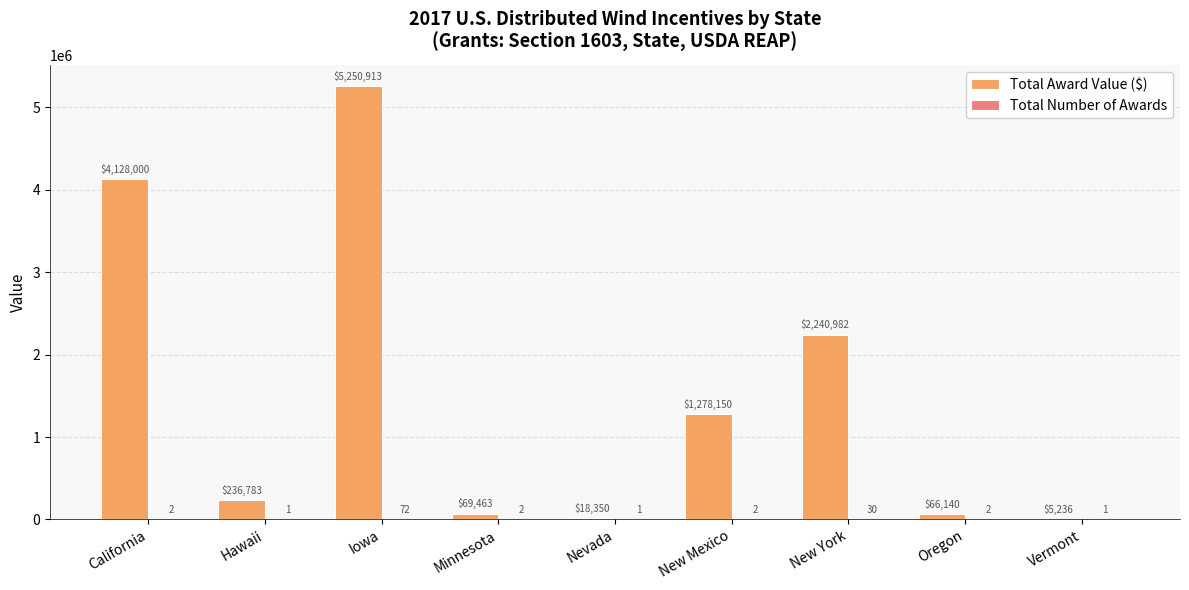

What is the maximum value for Total Award Value ($)?

5250913